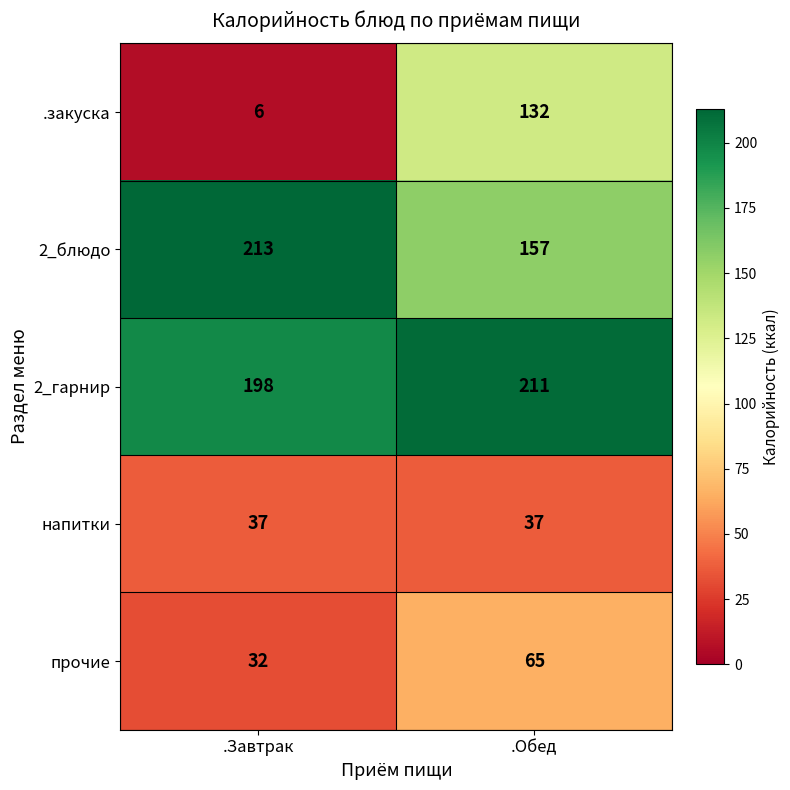

What is the greatest value displayed?

213